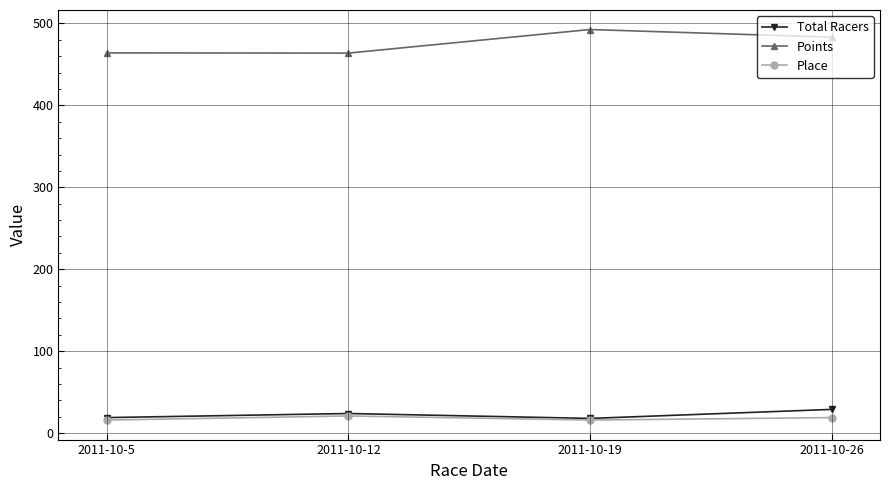

True or false: Total Racers and Points cross at least once.

False